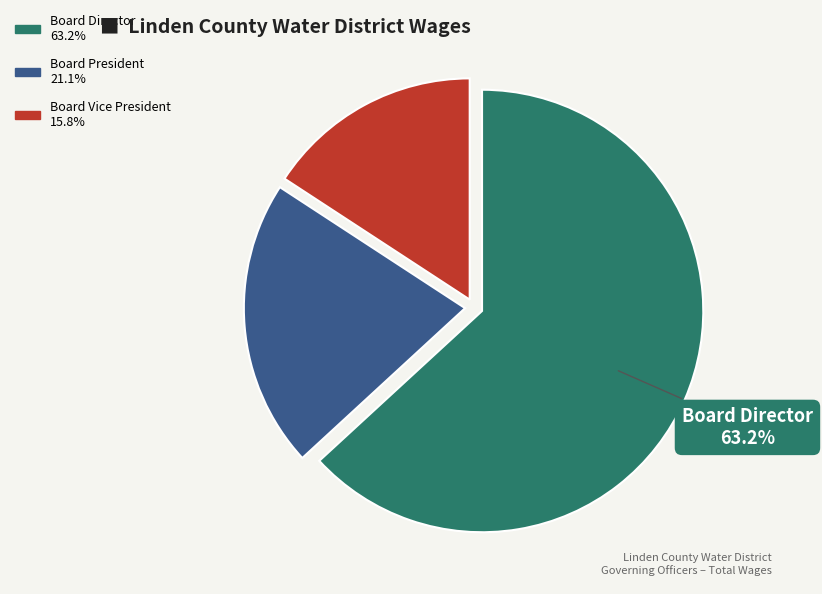

Does any single category account for the majority?

Yes